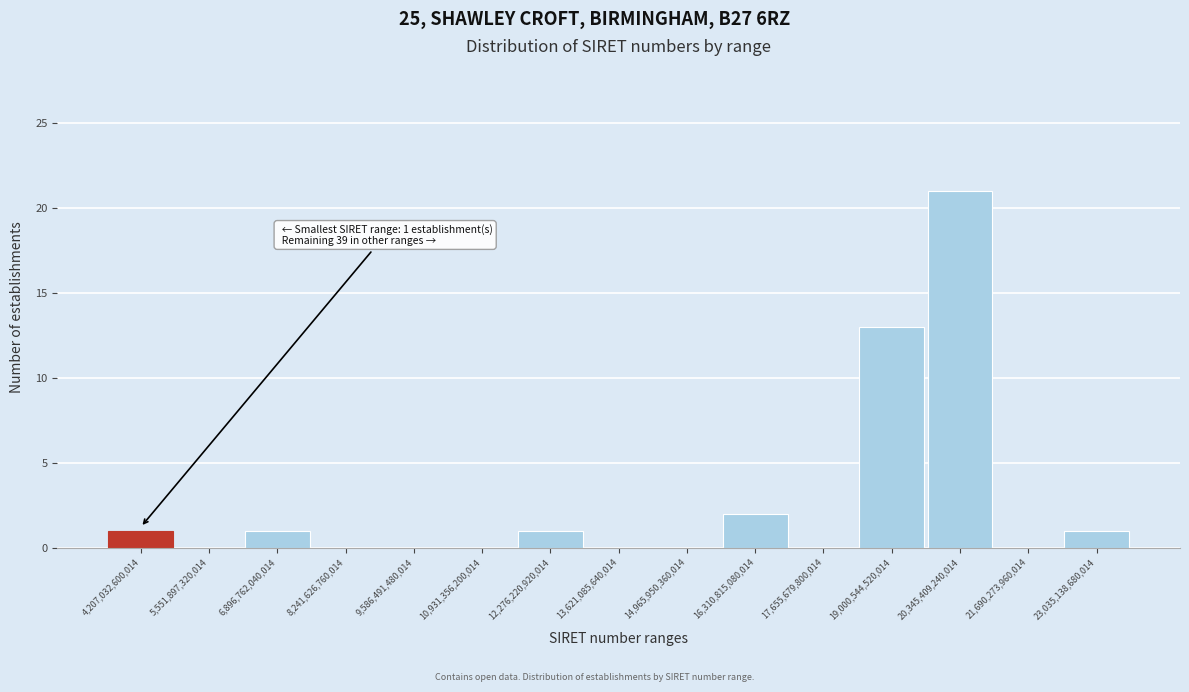

Reading left to right, what are all the values shown in this chart?

4,207,032,600,014=1	5,551,897,320,014=0	6,896,762,040,014=1	8,241,626,760,014=0	9,586,491,480,014=0	10,931,356,200,014=0	12,276,220,920,014=1	13,621,085,640,014=0	14,965,950,360,014=0	16,310,815,080,014=2	17,655,679,800,014=0	19,000,544,520,014=13	20,345,409,240,014=21	21,690,273,960,014=0	23,035,138,680,014=1